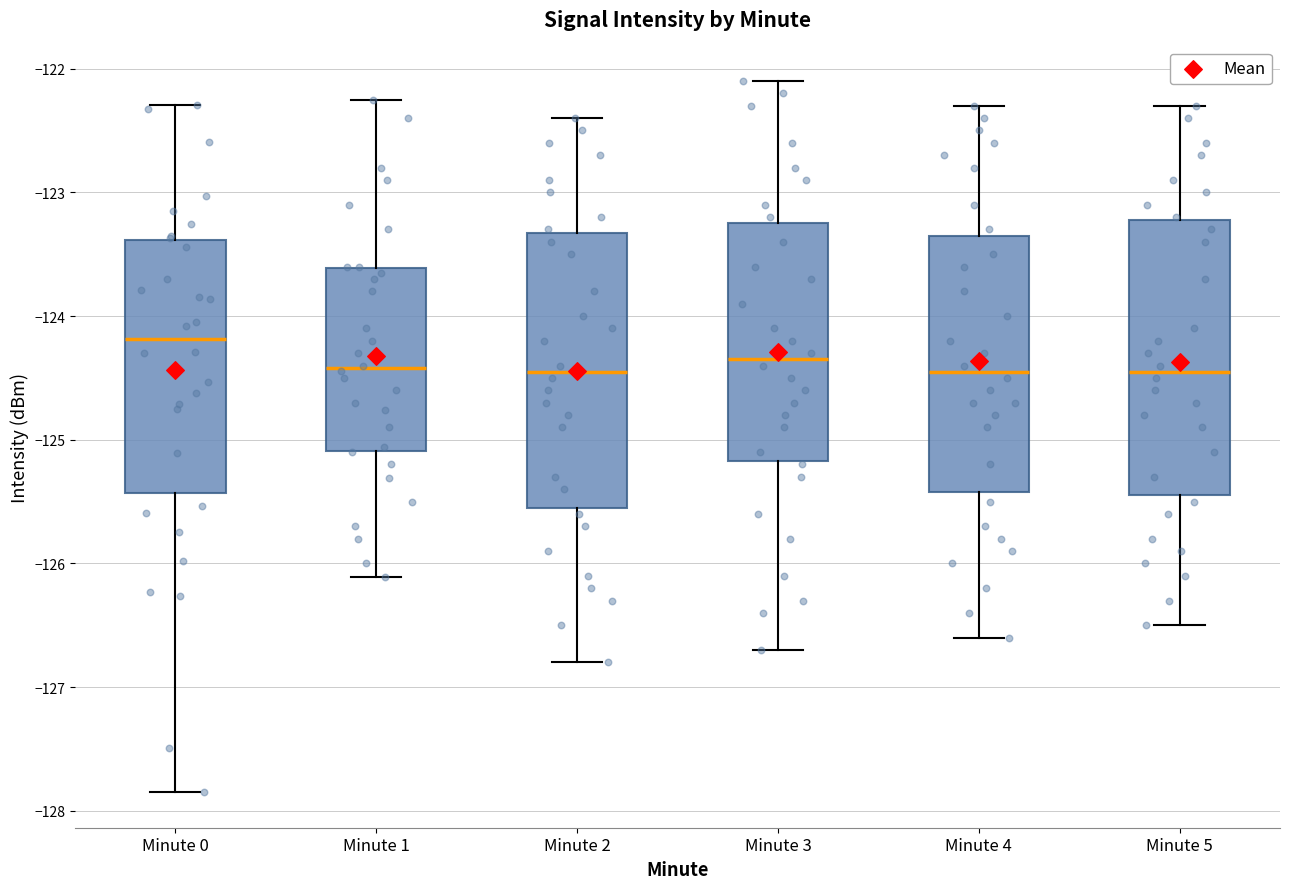

Where does the upper whisker of the box for Minute 2 end on the y-axis? The values are not printed on the chart, so give them approximately, as read against the axis.

-122.4